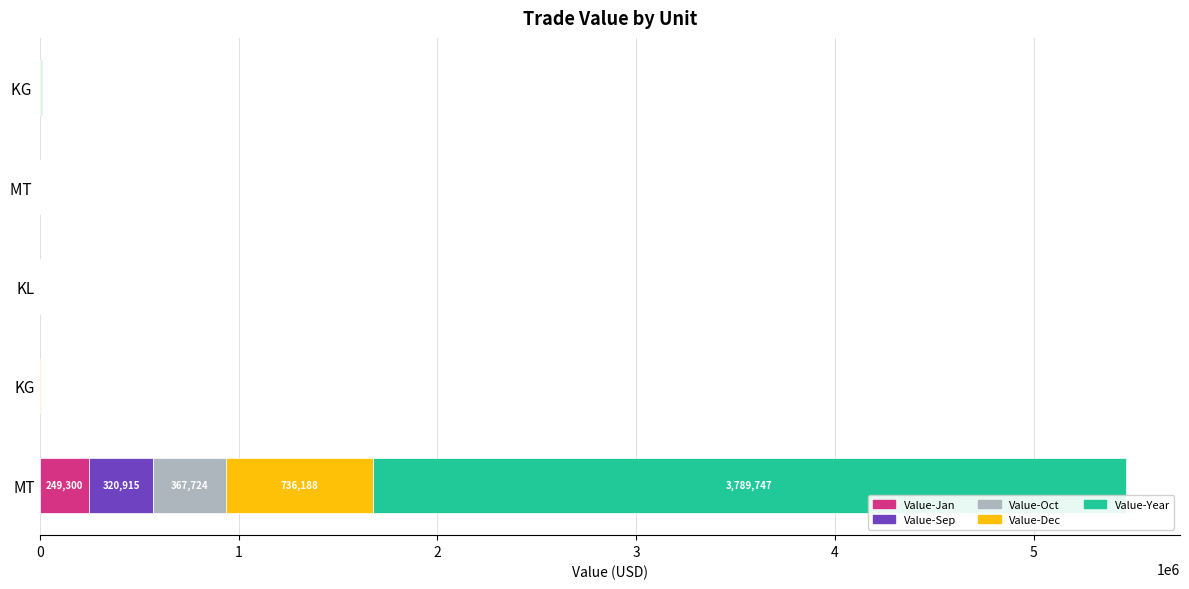

What is the highest value of the Value-Jan series?

249300